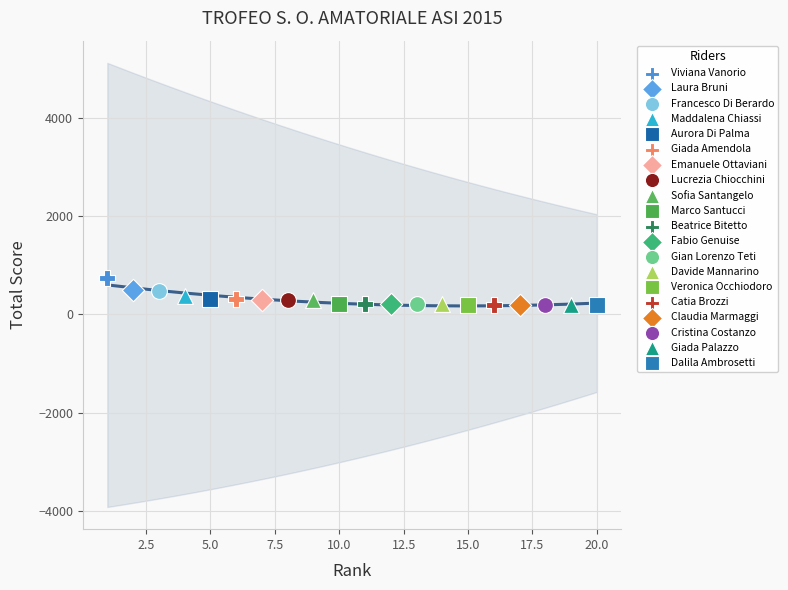

What are all the series names shown in the legend?

Viviana Vanorio, Laura Bruni, Francesco Di Berardo, Maddalena Chiassi, Aurora Di Palma, Giada Amendola, Emanuele Ottaviani, Lucrezia Chiocchini, Sofia Santangelo, Marco Santucci, Beatrice Bitetto, Fabio Genuise, Gian Lorenzo Teti, Davide Mannarino, Veronica Occhiodoro, Catia Brozzi, Claudia Marmaggi, Cristina Costanzo, Giada Palazzo, Dalila Ambrosetti